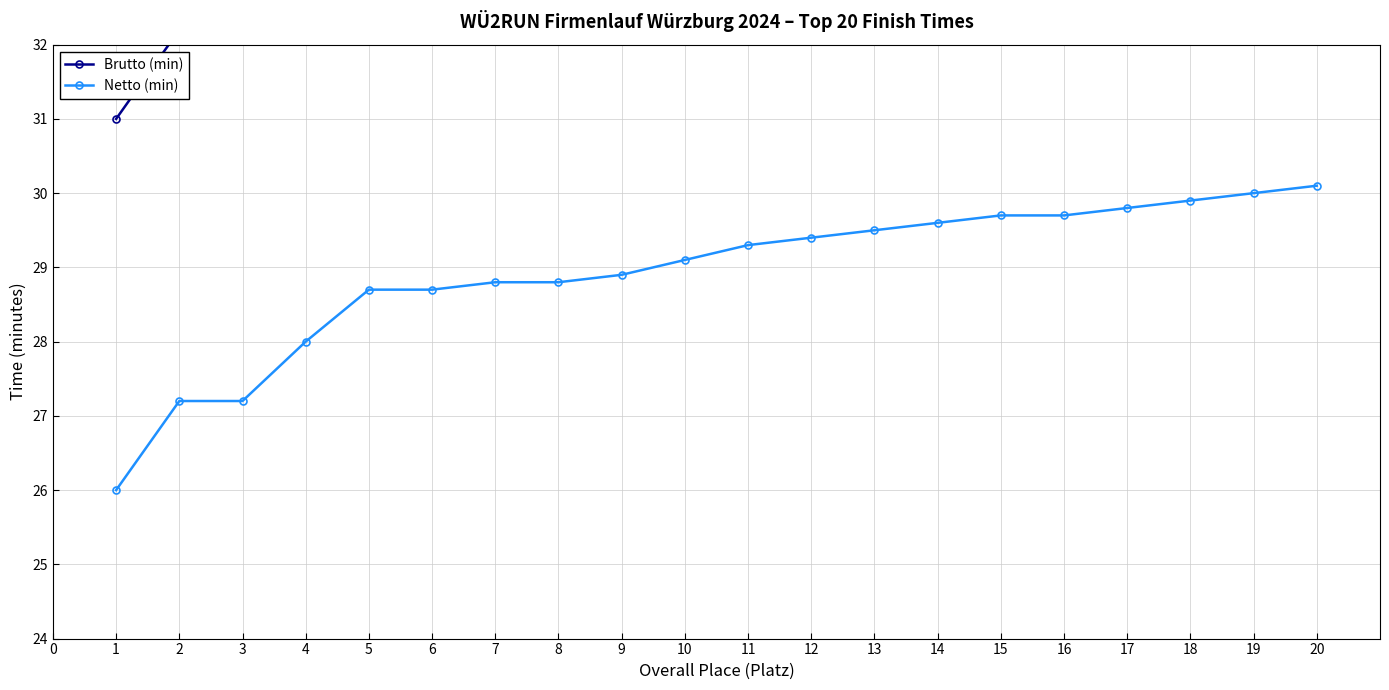

True or false: Brutto (min) and Netto (min) cross at least once.

False